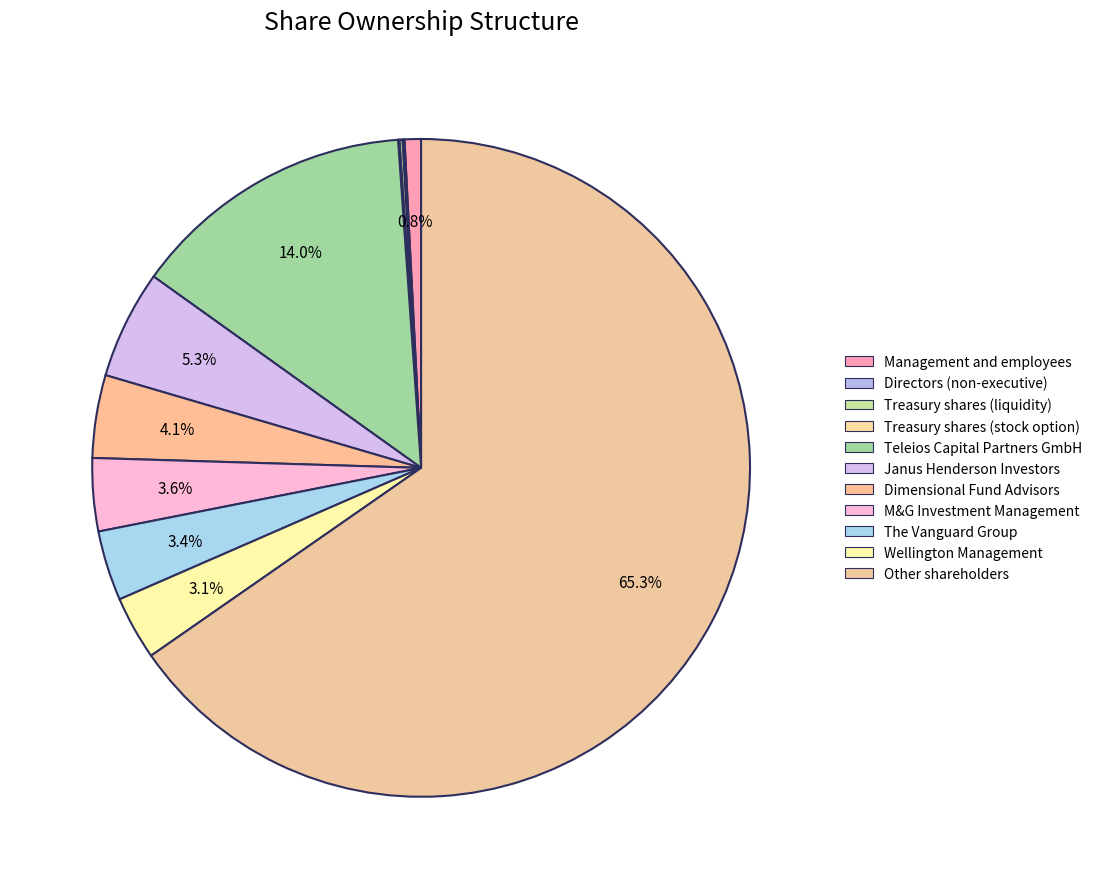

Which slice is the largest?

Other shareholders